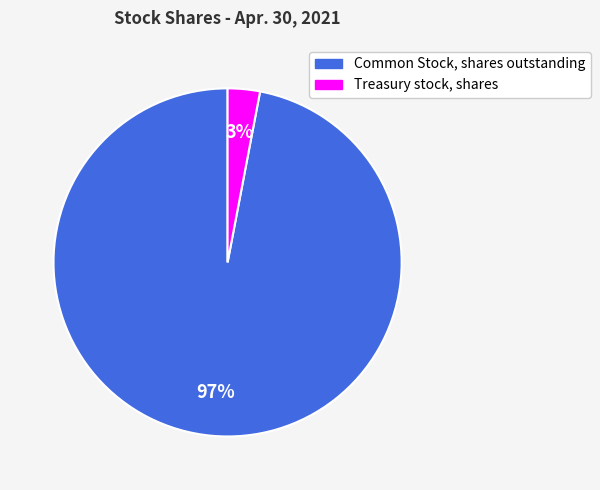

To the nearest percent, what is the difference between the largest and smallest slice percentages?

94%